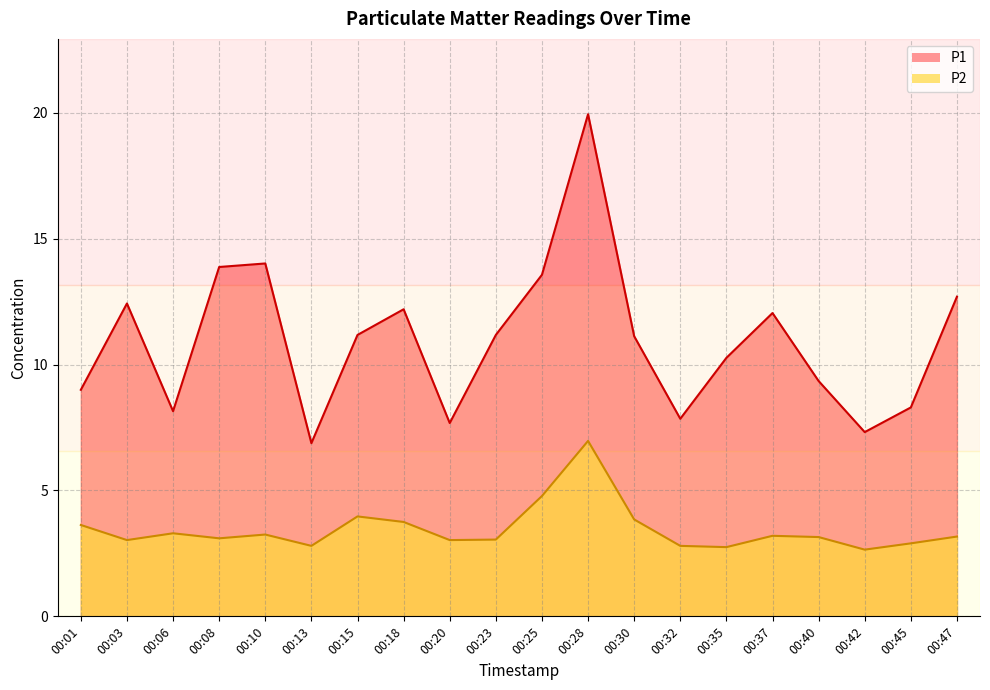

How many values in the P2 series are below 3?

5